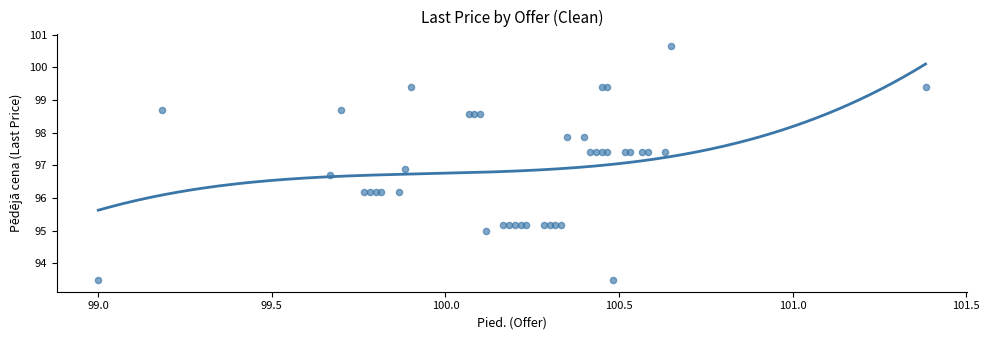

What Y value in the scatter plot is closest to 97?

96.9